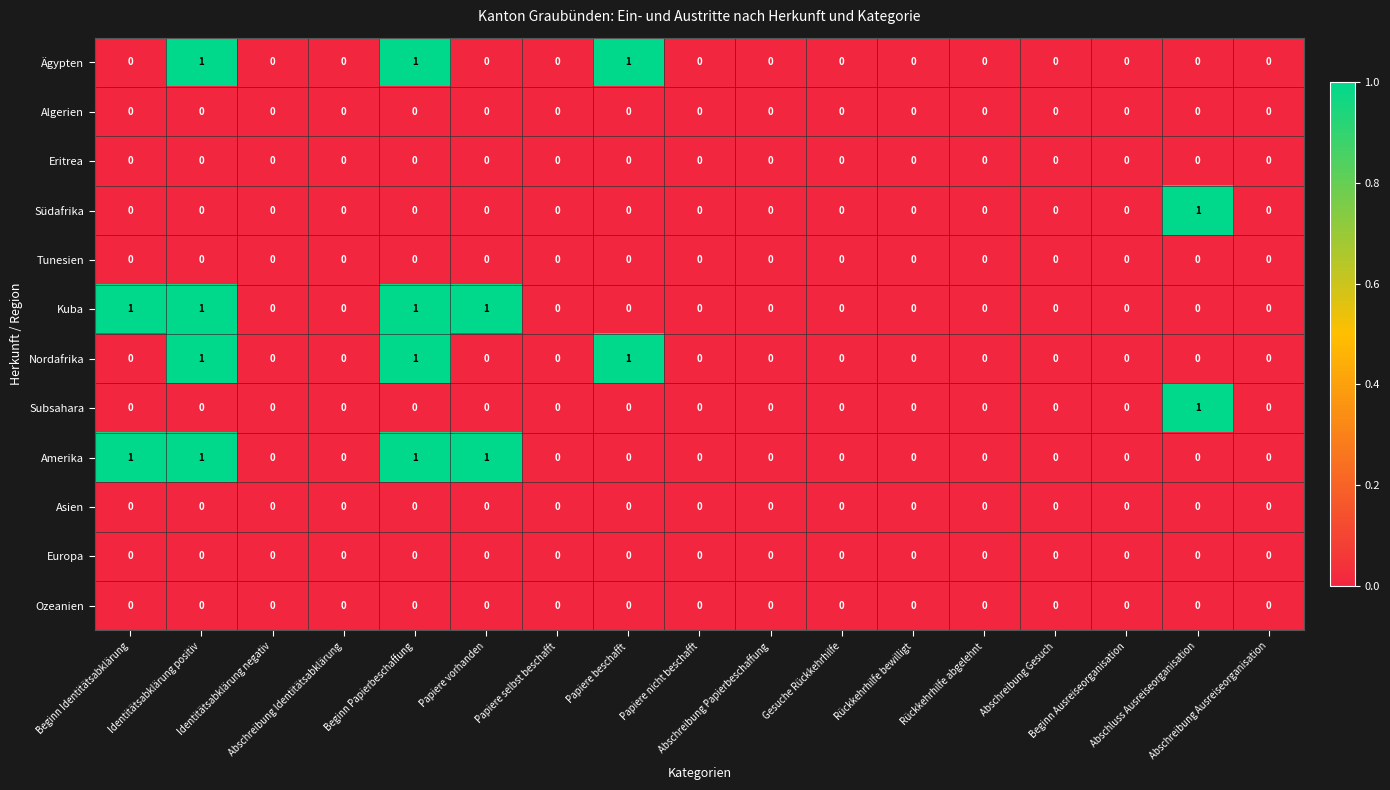

How many data points does each series have?

17